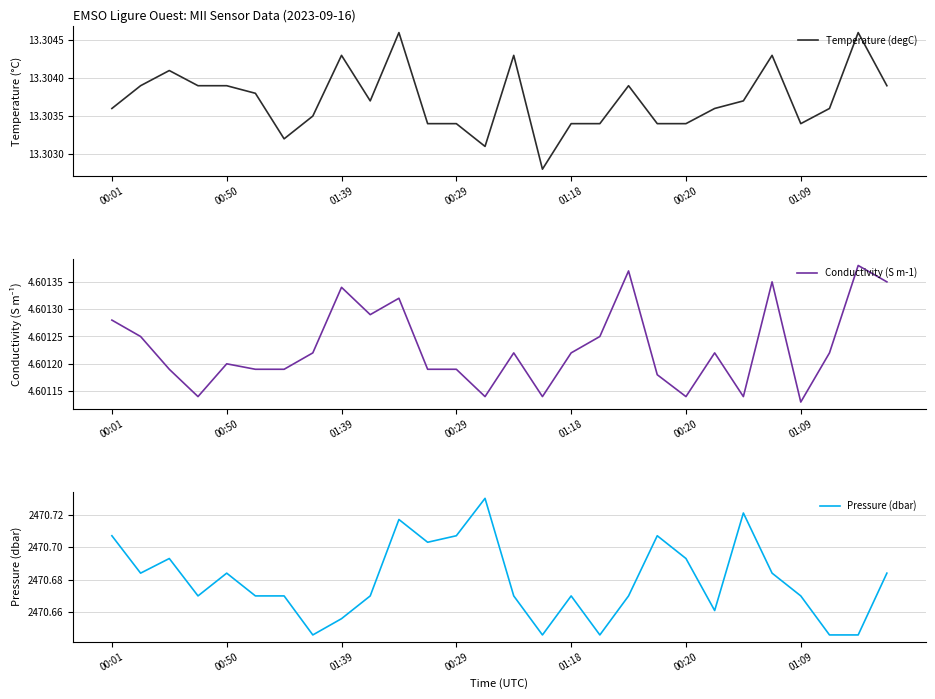

What is the average value of the Conductivity (S m-1) series?

4.6